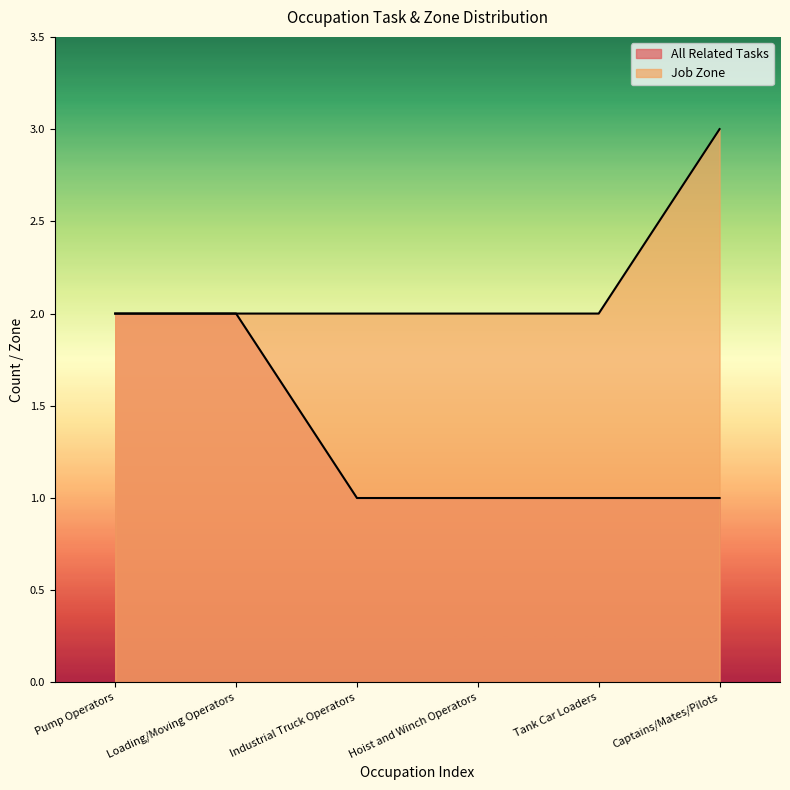

How many data points does each series have?

6